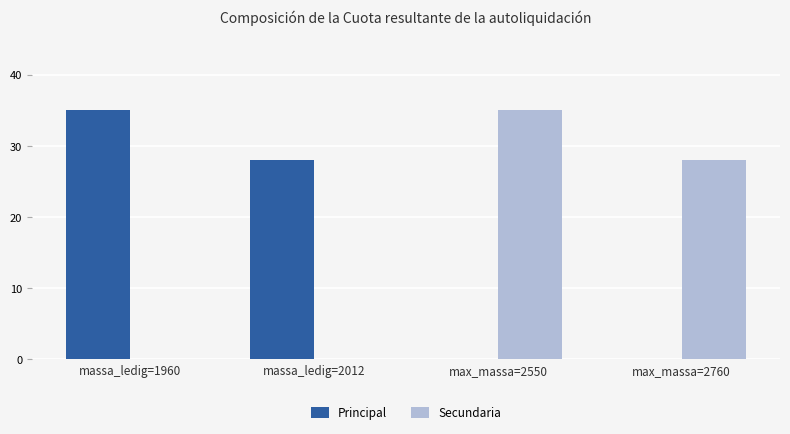

At which label does Principal first exceed 28?

massa_ledig=1960